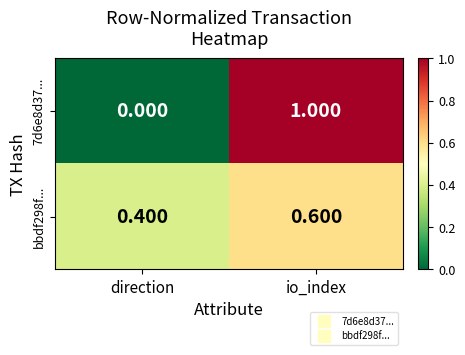

List the labels in order of bbdf298f... value, smallest first.

direction, io_index